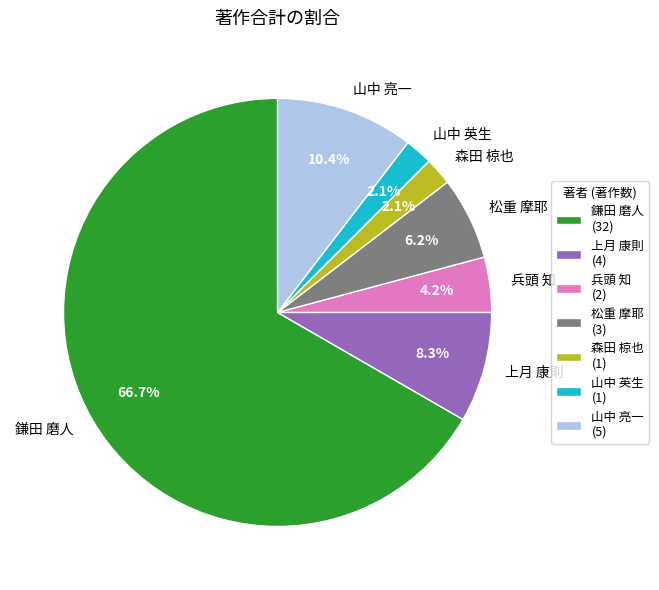

What is the largest slice in the pie chart?

鎌田 磨人